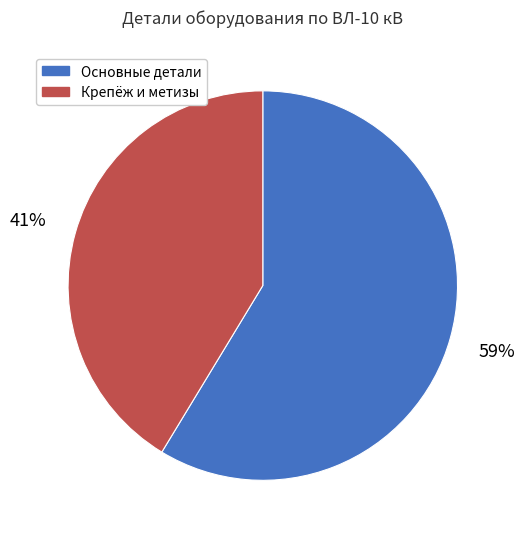

Is there any slice that represents more than half of the pie?

Yes